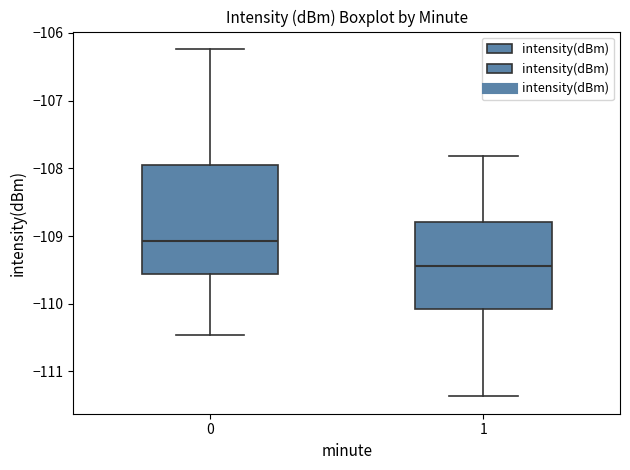

Reading left to right, transcribe this box plot: for each box, give where its median line is, the range the box spans, and where its two whiskers end, as read against the y-axis. The values are not printed on the chart, so give them approximately, as read against the axis.

0: median -109.1, box -109.6 to -108.0, whiskers -110.5 to -106.2
1: median -109.4, box -110.1 to -108.8, whiskers -111.4 to -107.8